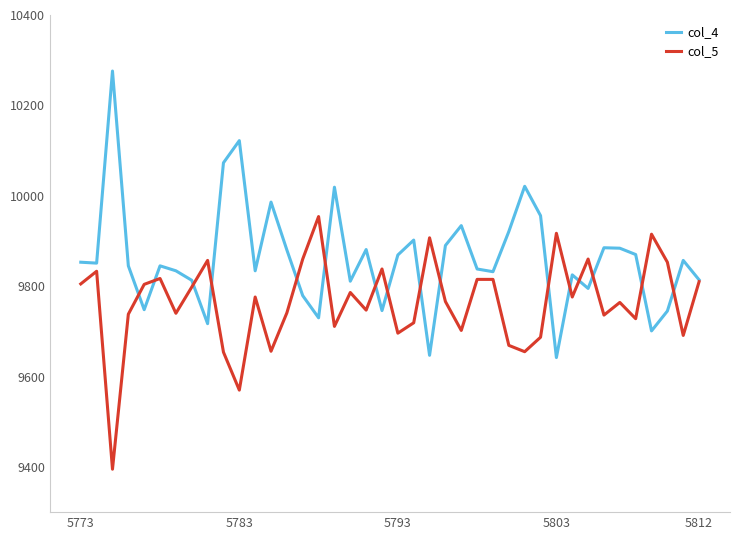

Which series has the largest total across all categories?

col_4